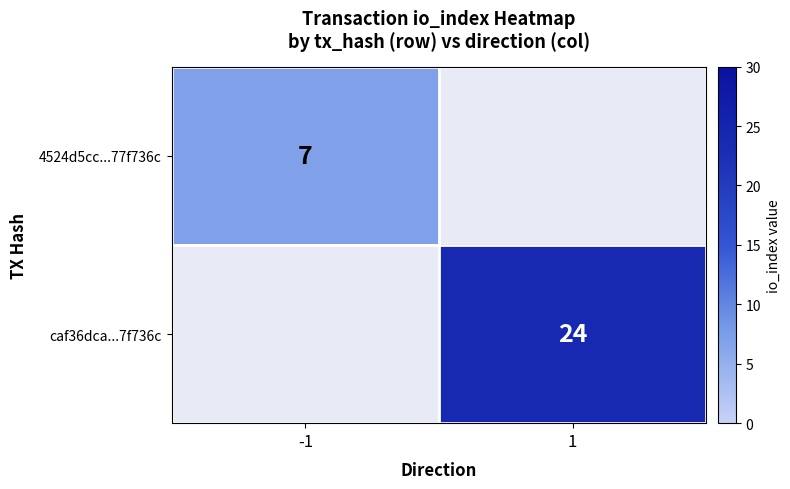

Is it true that 4524d5cc...77f736c equals 7 at -1?

True